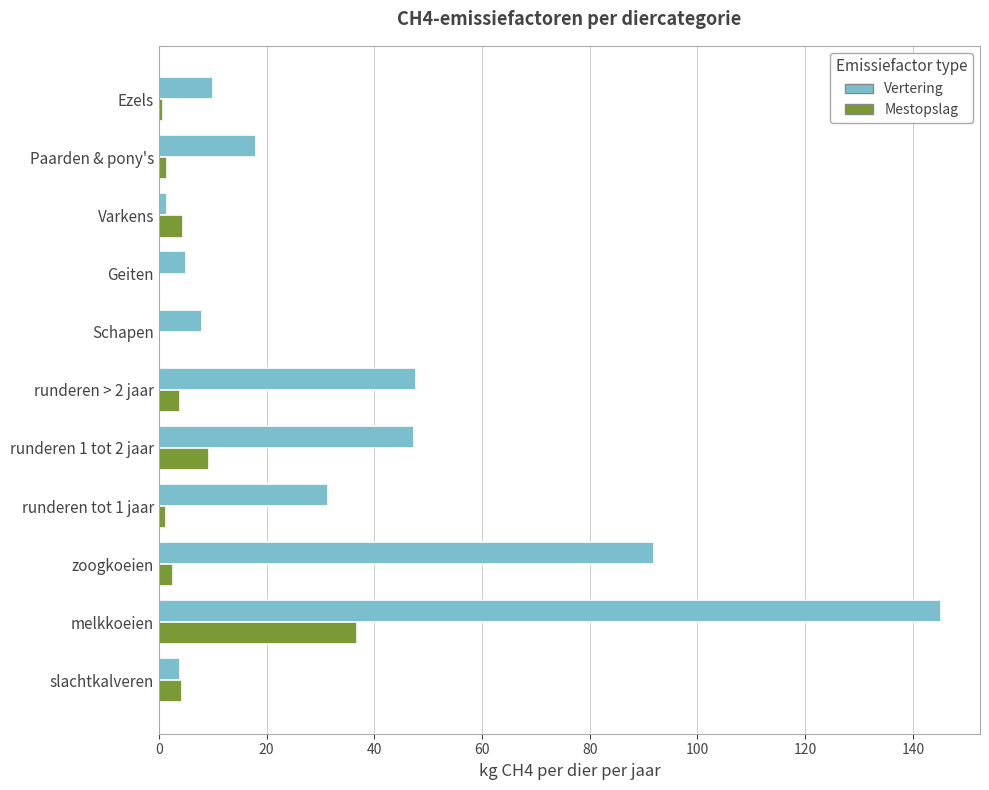

Which series changed the most between zoogkoeien and Paarden & pony's?

Vertering